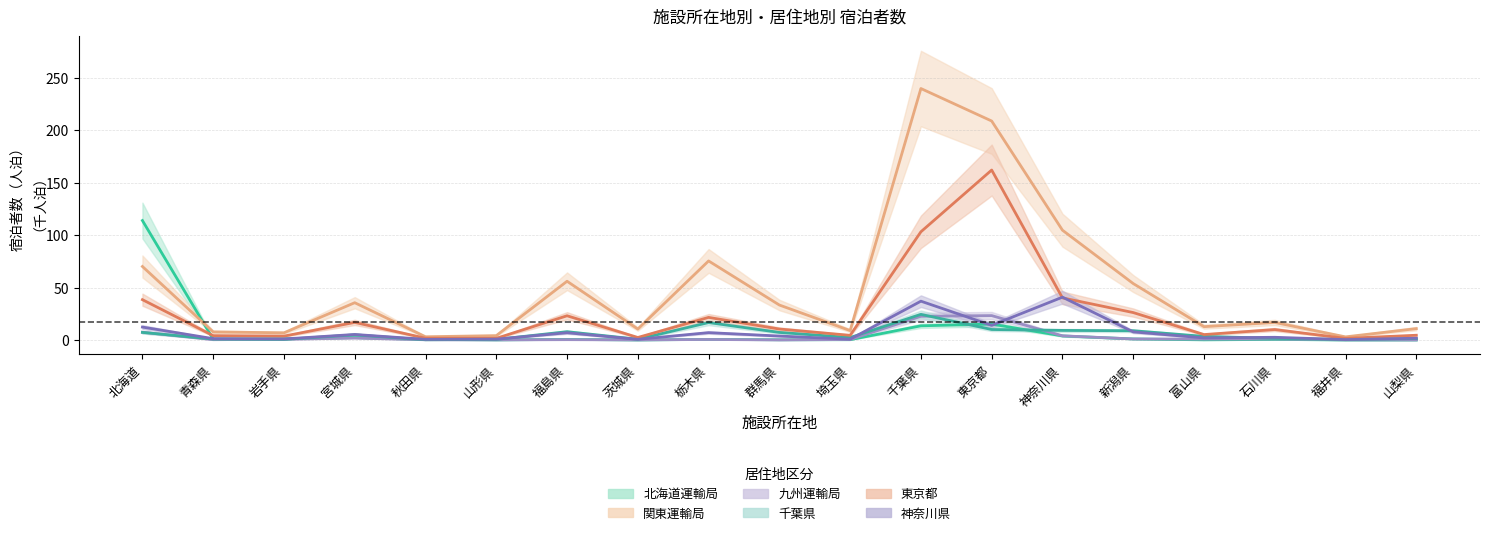

What is the difference between the maximum and minimum values in the 関東運輸局 series?

236.9